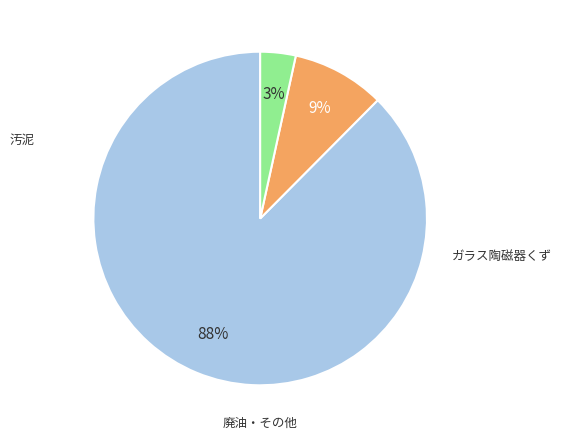

Is there any slice that represents more than half of the pie?

Yes